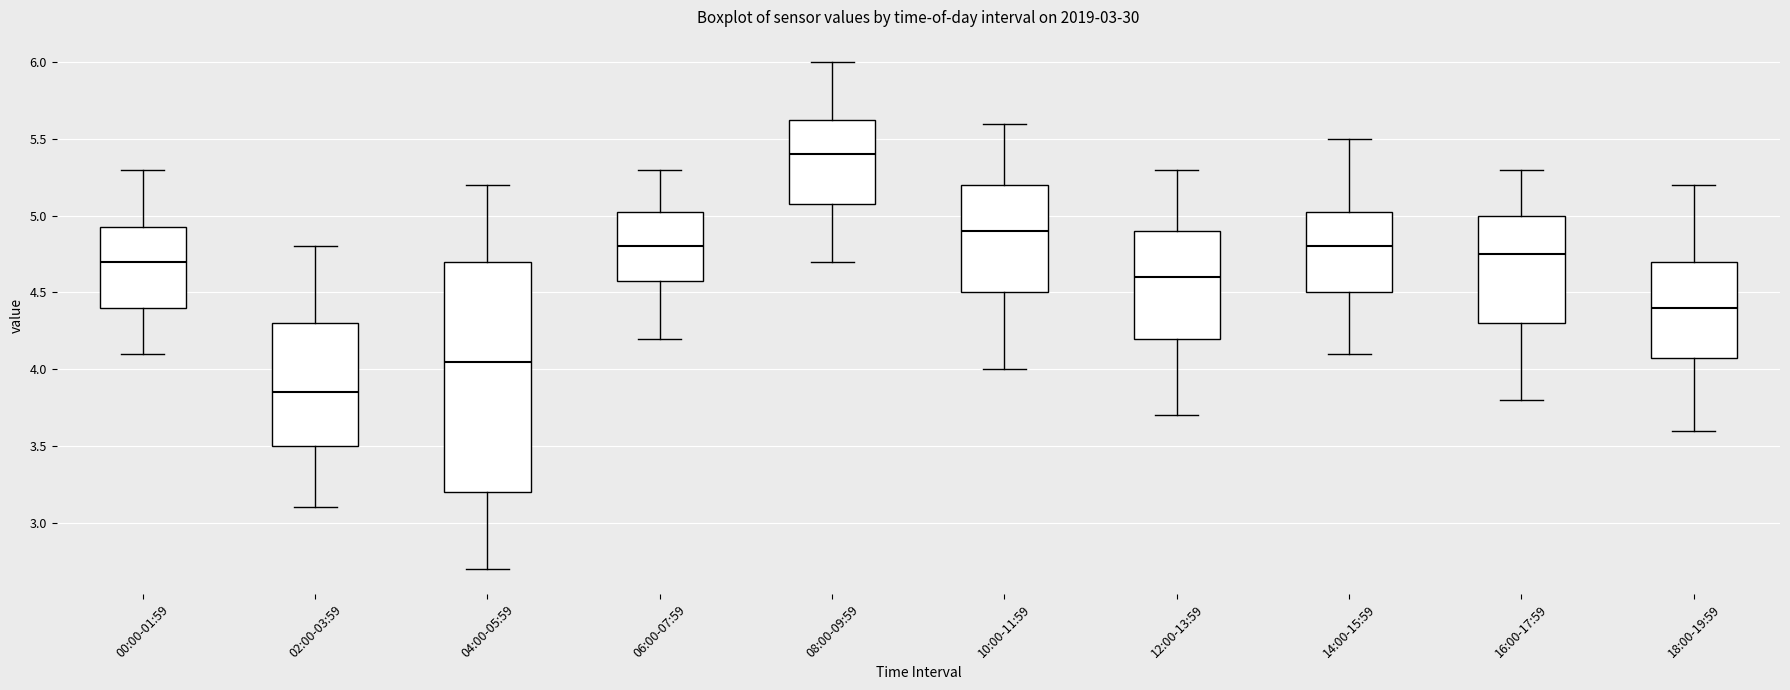

Reading left to right, read every box against the y-axis: the position of its median line, the range the box covers, and the ends of its whiskers. The values are not printed on the chart, so give them approximately, as read against the axis.

00:00-01:59: median 4.70, box 4.40 to 4.95, whiskers 4.10 to 5.30
02:00-03:59: median 3.85, box 3.50 to 4.30, whiskers 3.10 to 4.80
04:00-05:59: median 4.05, box 3.20 to 4.70, whiskers 2.70 to 5.20
06:00-07:59: median 4.80, box 4.60 to 5.05, whiskers 4.20 to 5.30
08:00-09:59: median 5.40, box 5.10 to 5.65, whiskers 4.70 to 6.00
10:00-11:59: median 4.90, box 4.50 to 5.20, whiskers 4.00 to 5.60
12:00-13:59: median 4.60, box 4.20 to 4.90, whiskers 3.70 to 5.30
14:00-15:59: median 4.80, box 4.50 to 5.05, whiskers 4.10 to 5.50
16:00-17:59: median 4.75, box 4.30 to 5.00, whiskers 3.80 to 5.30
18:00-19:59: median 4.40, box 4.10 to 4.70, whiskers 3.60 to 5.20